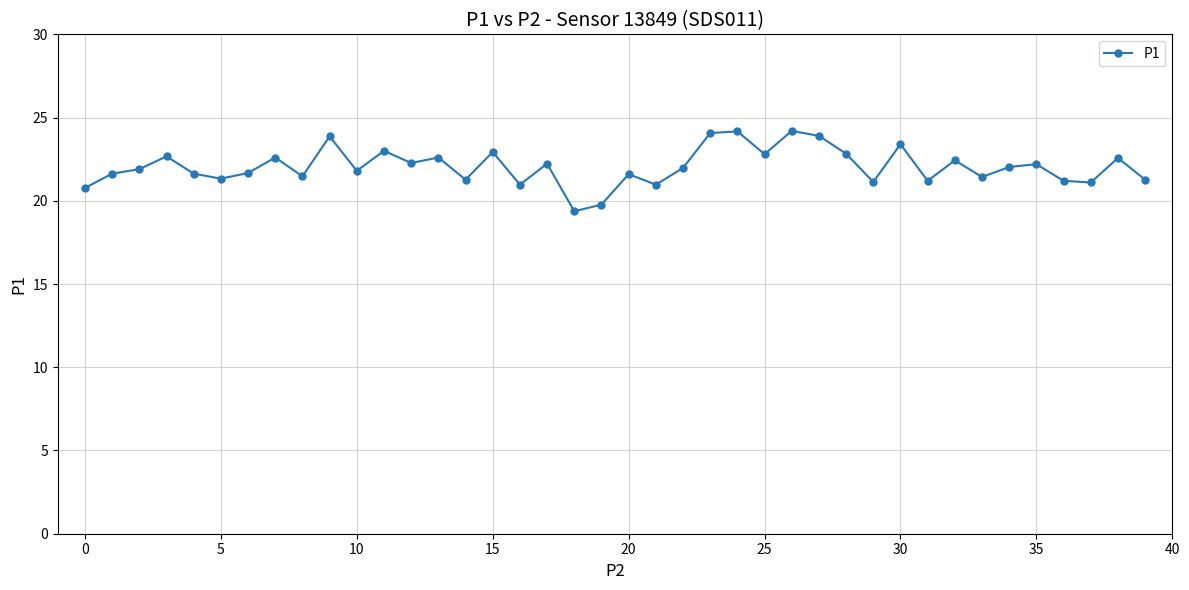

True or false: there are more than 1 points higher than both neighbors.

True